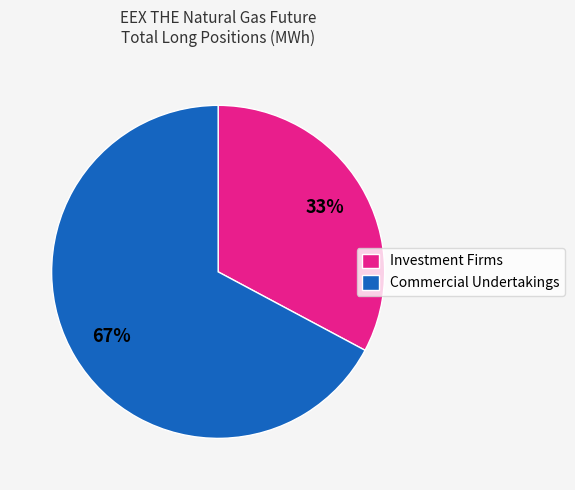

What percentage is the Commercial Undertakings slice, to the nearest percent?

67%